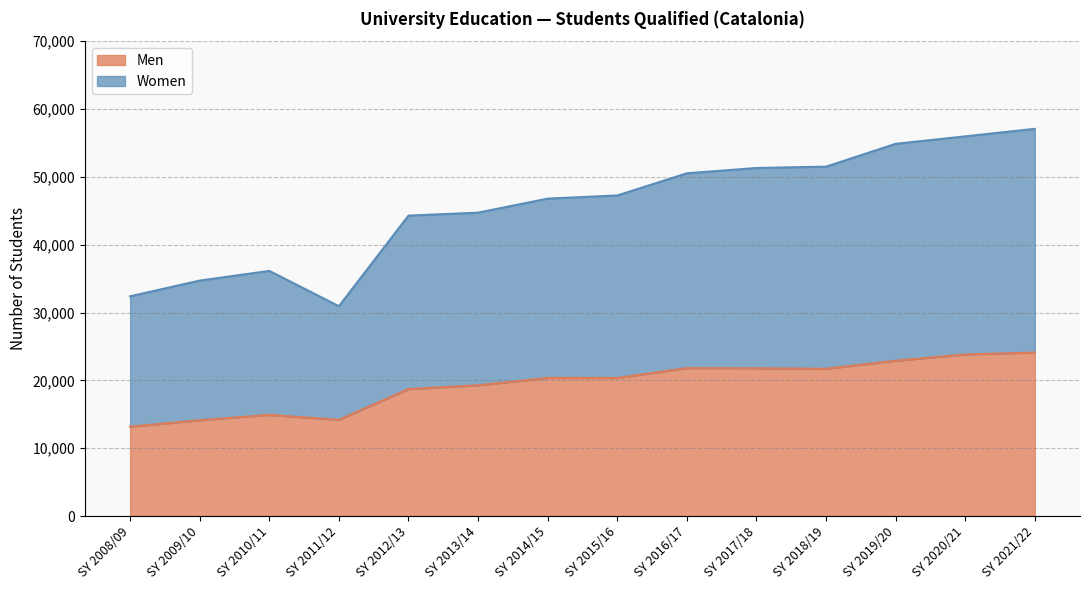

What is the minimum value shown in the chart?

13180